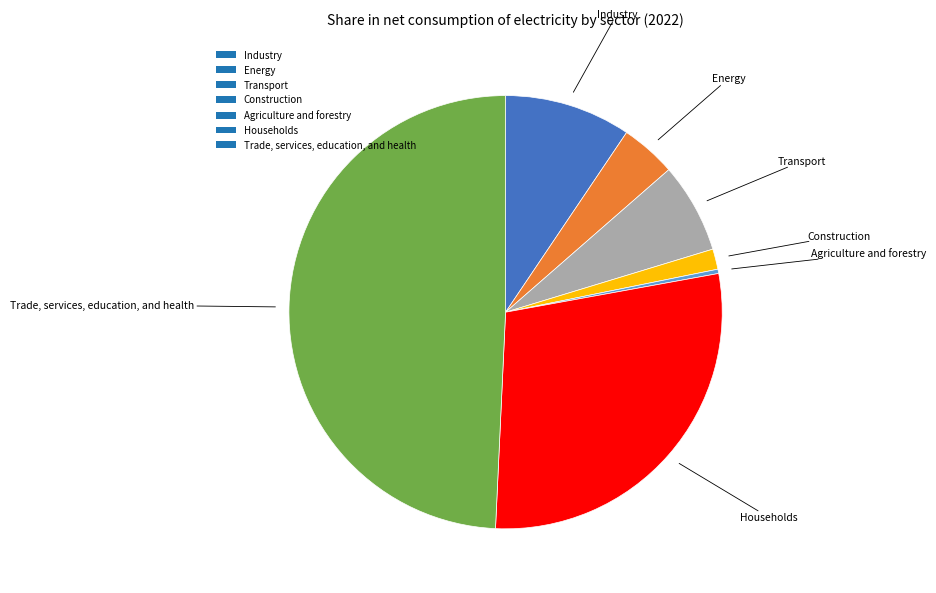

Rank the categories by value from lowest to highest.

Agriculture and forestry, Construction, Energy, Transport, Industry, Households, Trade, services, education, and health